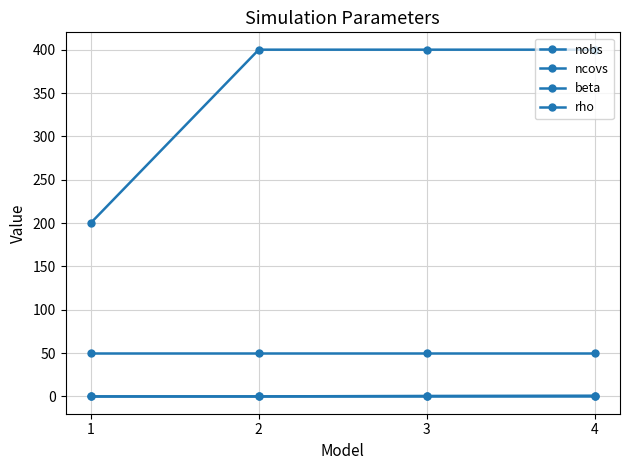

Reading right to left, list all the values displayed in this chart.

nobs: 4=400.0	3=400.0	2=400.0	1=200.0
ncovs: 4=50.0	3=50.0	2=50.0	1=50.0
beta: 4=1.0	3=1.0	2=1.0	1=1.0
rho: 4=0.8	3=0.5	2=0.0	1=0.0